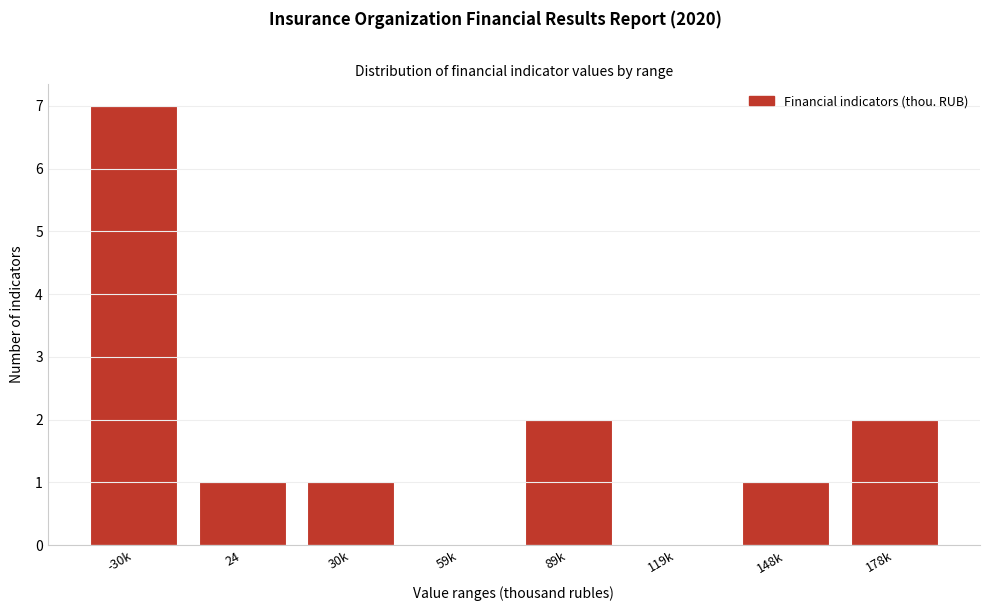

Reading right to left, list all the values displayed in this chart.

178k=2	148k=1	119k=0	89k=2	59k=0	30k=1	24=1	-30k=7